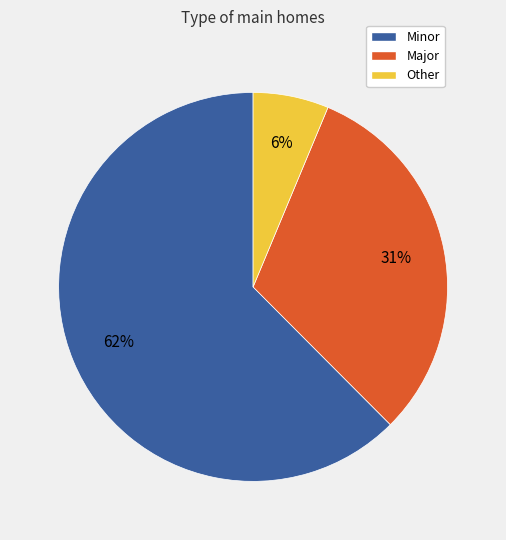

True or false: Minor accounts for 70% of the total.

False